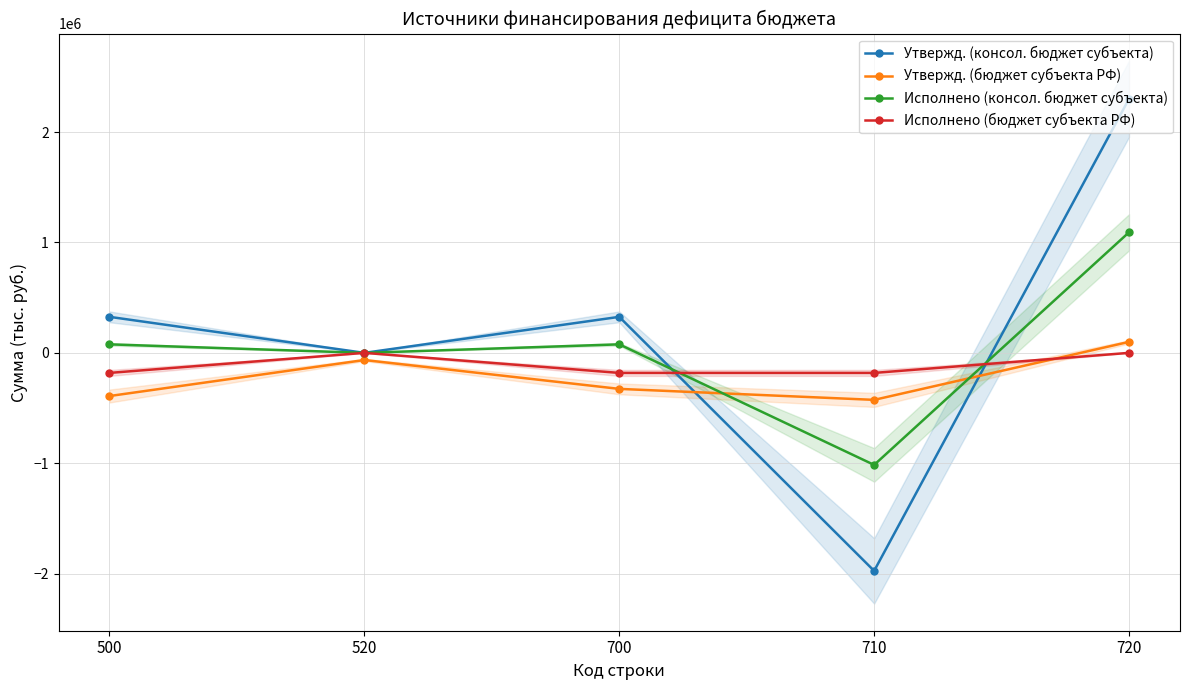

What is the difference between the highest and lowest values at 520?

64780.0